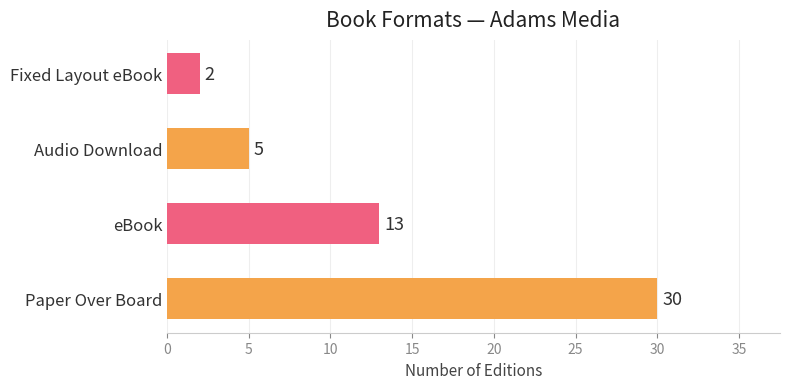

Reading bottom to top, list all the values displayed in this chart.

Paper Over Board=30	eBook=13	Audio Download=5	Fixed Layout eBook=2